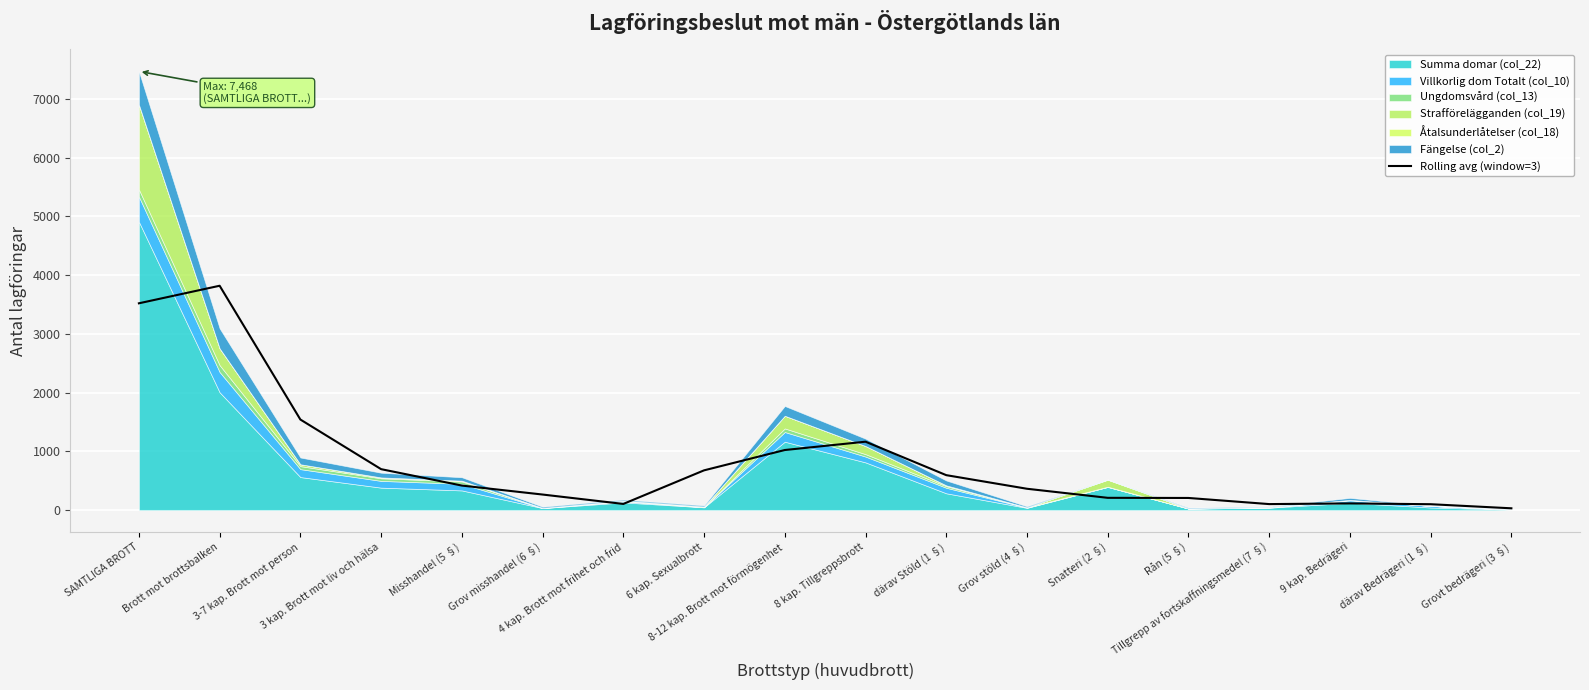

At which category does the chart reach its minimum across all series?

Grovt bedrägeri (3 §)